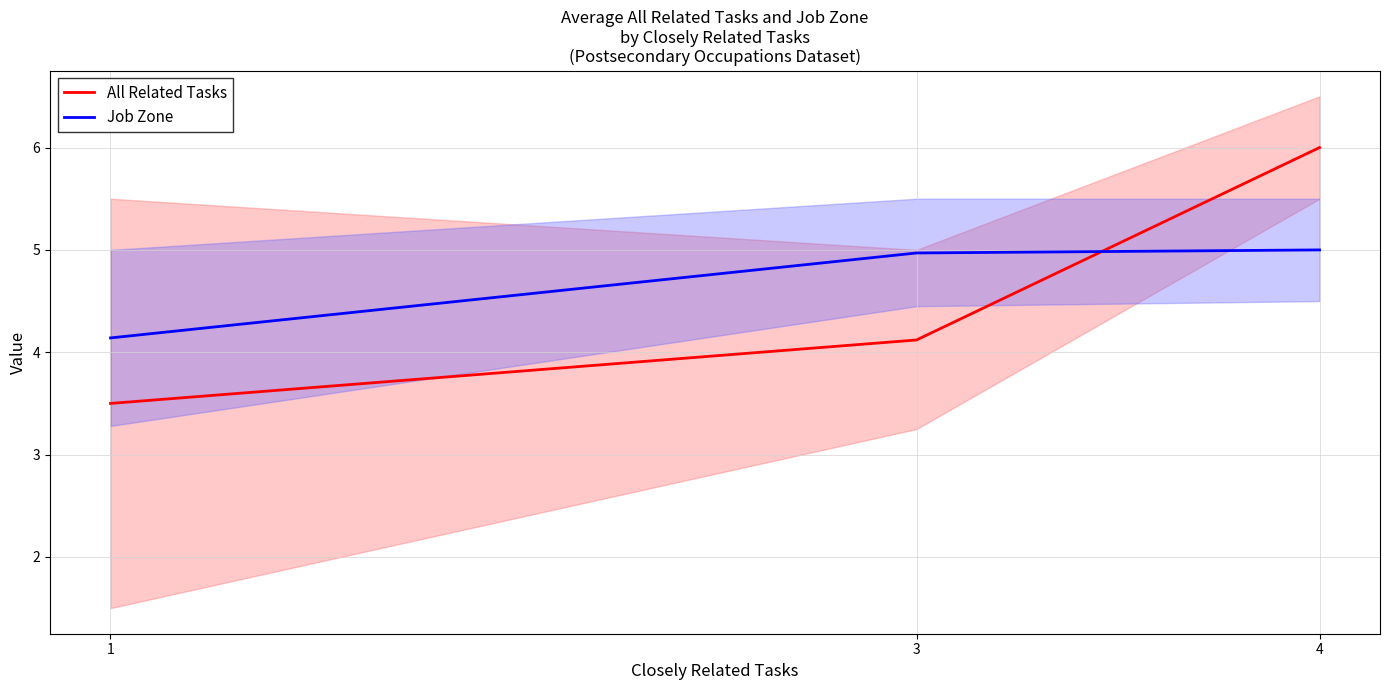

What are all the series names shown in the legend?

All Related Tasks, Job Zone